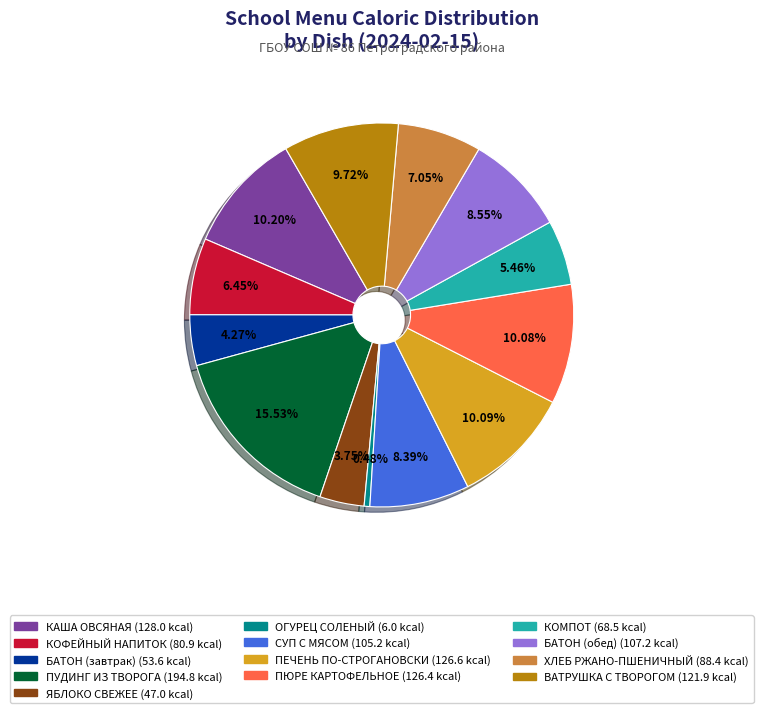

Is there any slice that represents more than half of the pie?

No